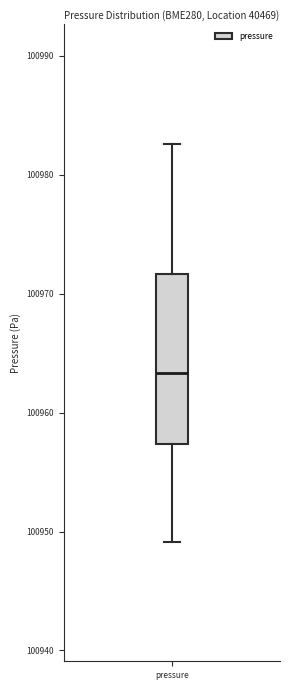

Where is the lower edge of the box for pressure on the y-axis? The values are not printed on the chart, so give them approximately, as read against the axis.

100957